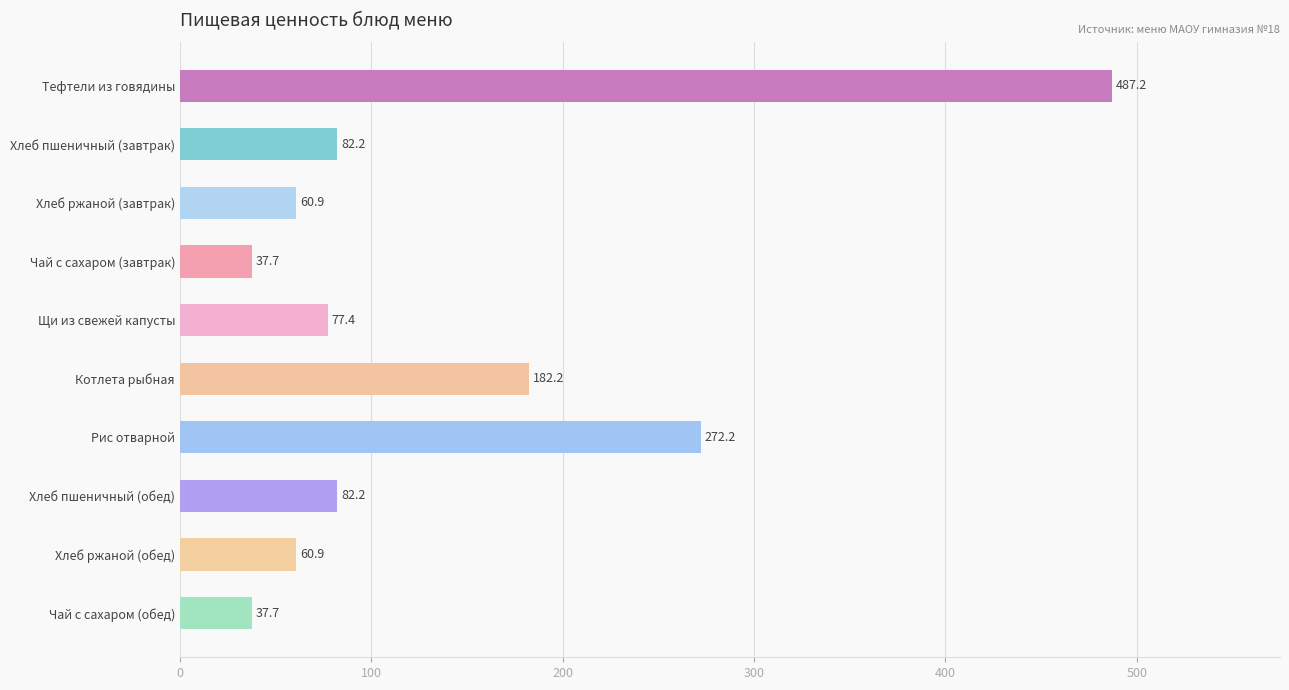

What is the value of the 7th bar from the top?

272.2